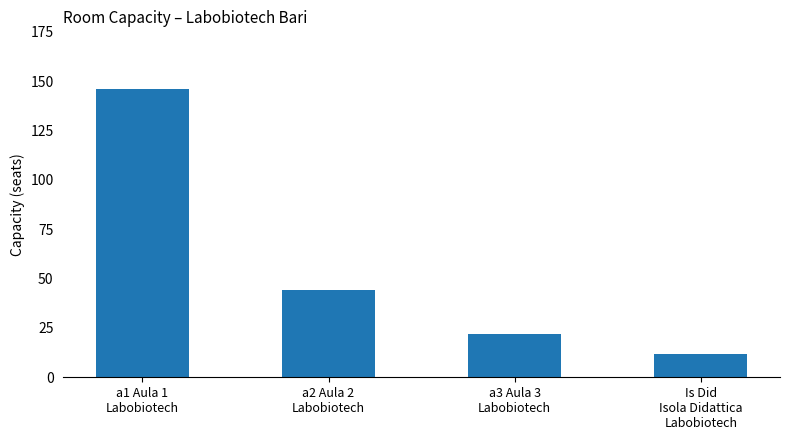

List the labels in order of value, smallest first.

Is Did
Isola Didattica
Labobiotech, a3 Aula 3
Labobiotech, a2 Aula 2
Labobiotech, a1 Aula 1
Labobiotech